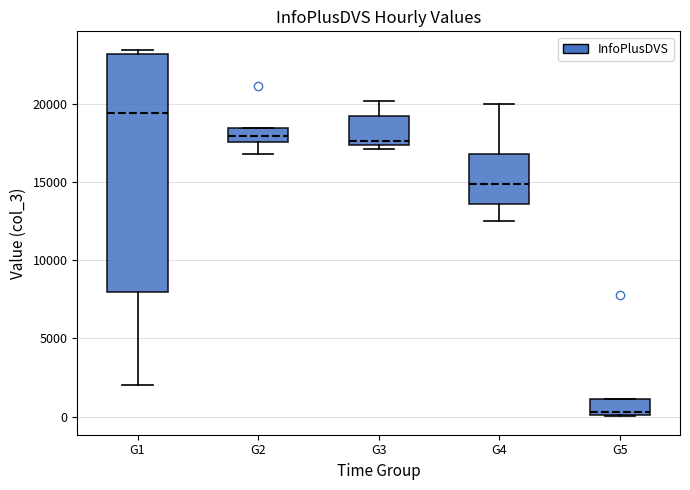

Reading left to right, transcribe this box plot: for each box, give where its median line is, the range the box spans, and where its two whiskers end, as read against the y-axis. The values are not printed on the chart, so give them approximately, as read against the axis.

G1: median 19500, box 8000 to 23000, whiskers 2000 to 23500
G2: median 18000, box 17500 to 18500, whiskers 17000 to 18500
G3: median 17500 (just above the box's lower edge), box 17500 to 19500, whiskers 17000 to 20000
G4: median 15000, box 13500 to 17000, whiskers 12500 to 20000
G5: median 500, box 0 to 1000, whiskers 0 to 1000